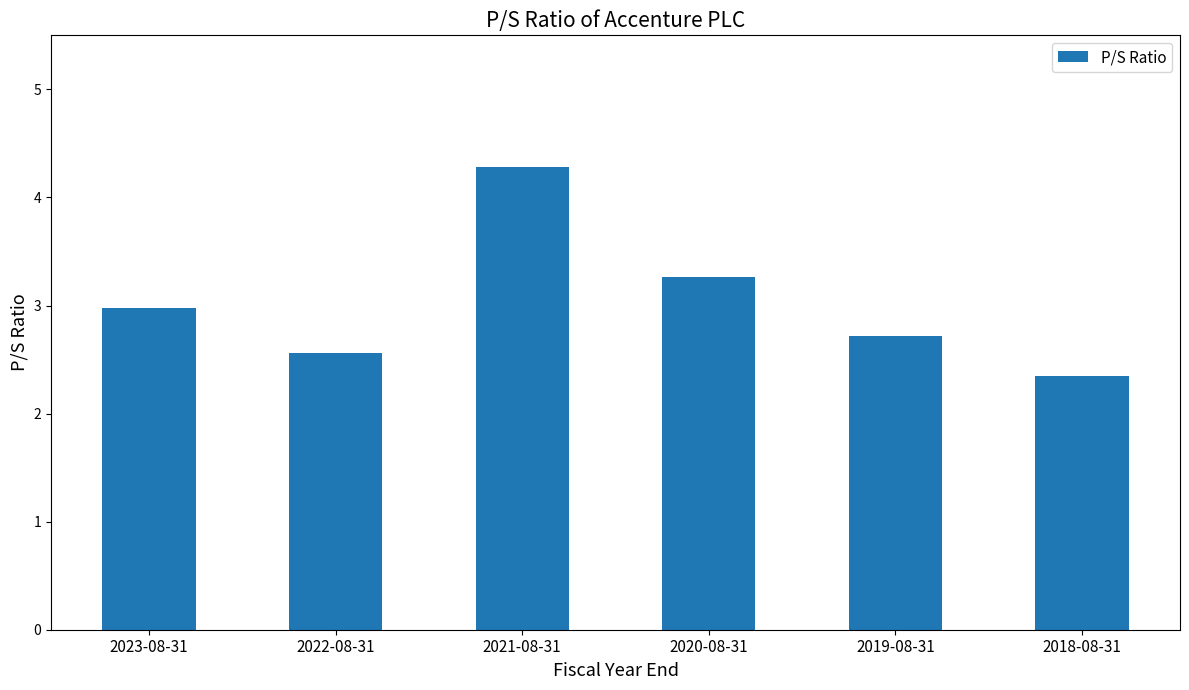

Between 2021-08-31 and 2020-08-31, which is larger?

2021-08-31